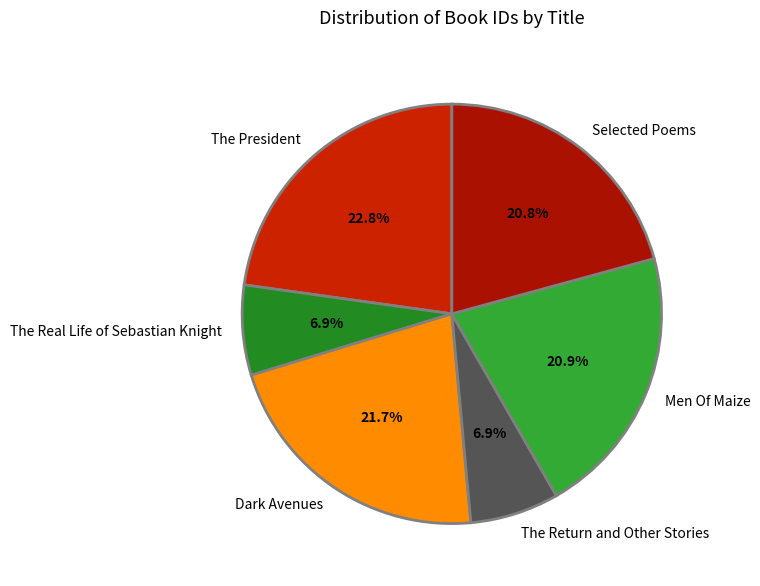

What percentage is the The President slice, to the nearest percent?

23%